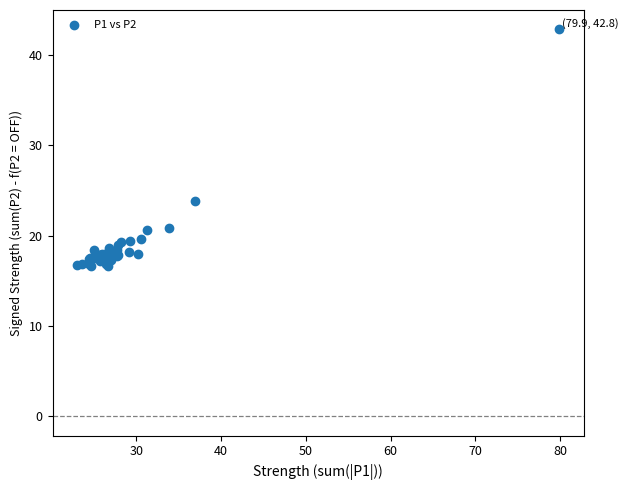

What Y value in the scatter plot is closest to 29?

23.8